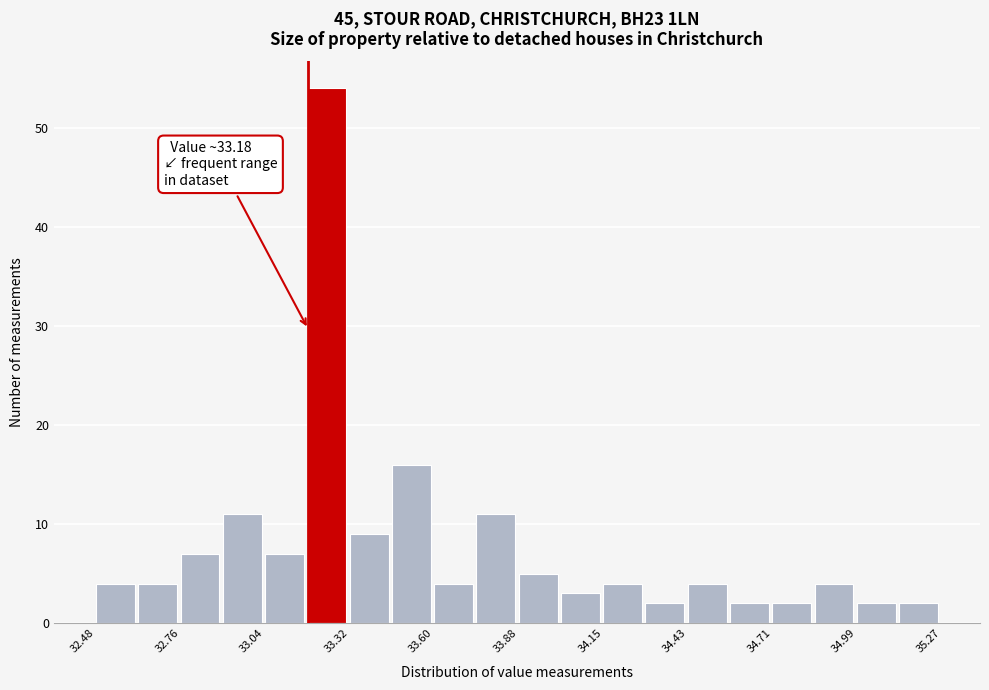

Read against the x-axis, roughly where is the centre of the tallest bar?

33.25